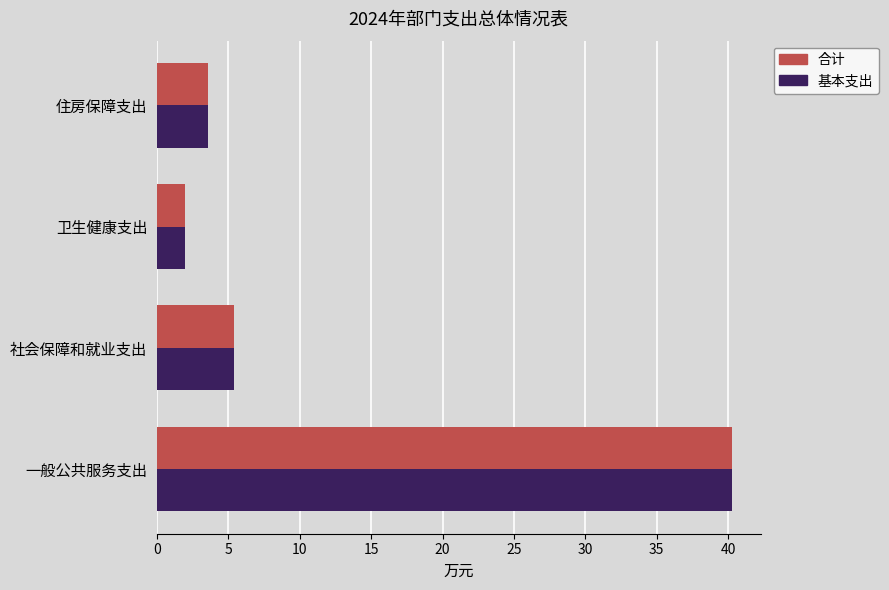

What is the difference between the maximum and second lowest values in the 合计 series?

36.7